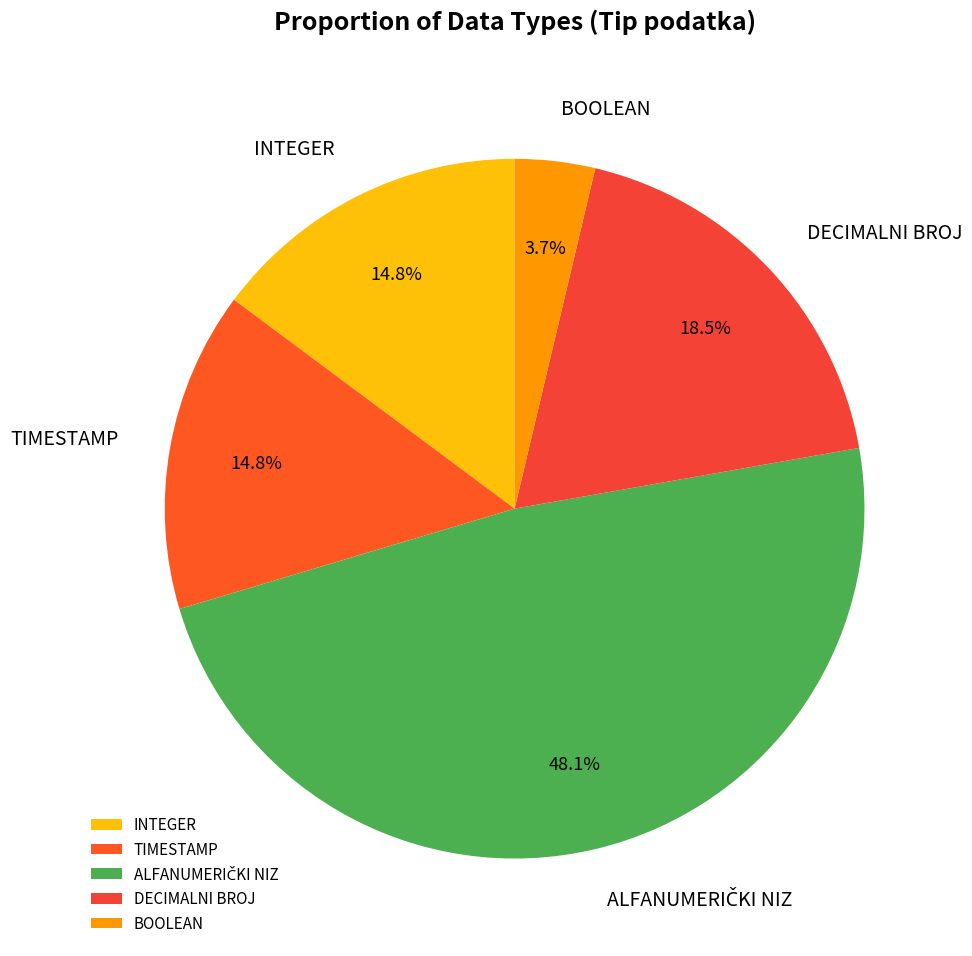

What portion of the pie excludes INTEGER?

85.2%